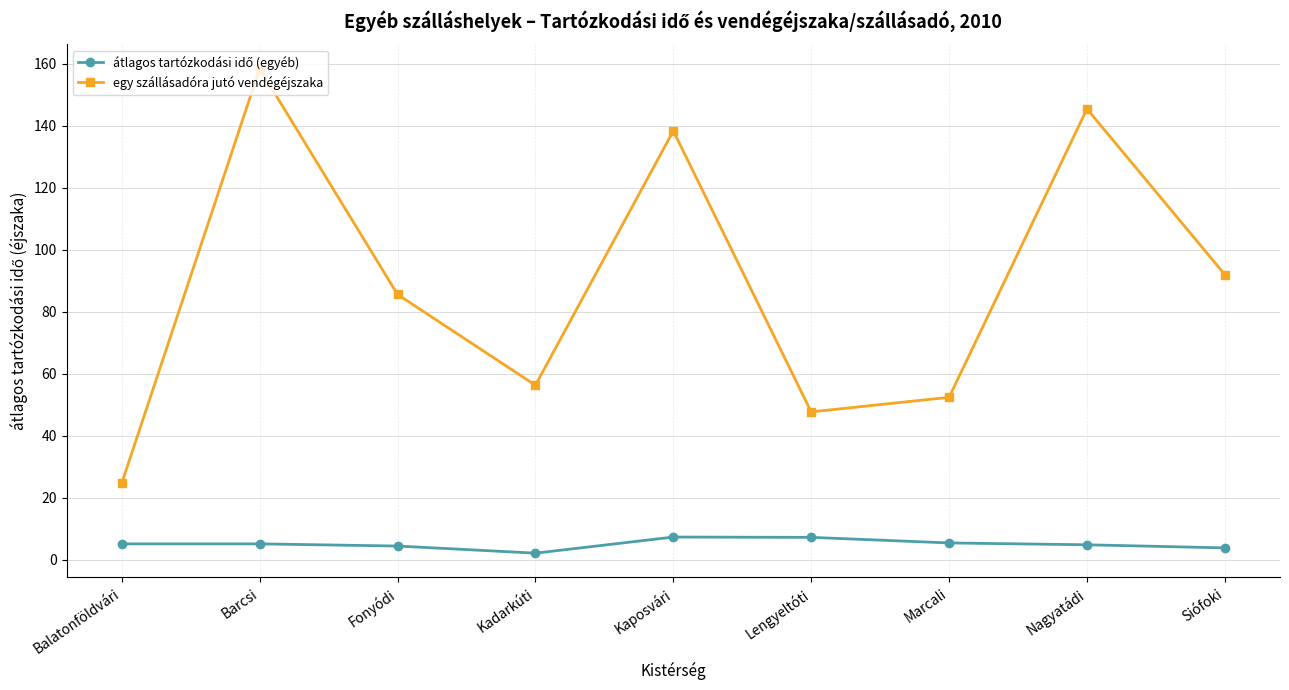

What is the sum of all egy szállásadóra jutó vendégéjszaka values?

801.1